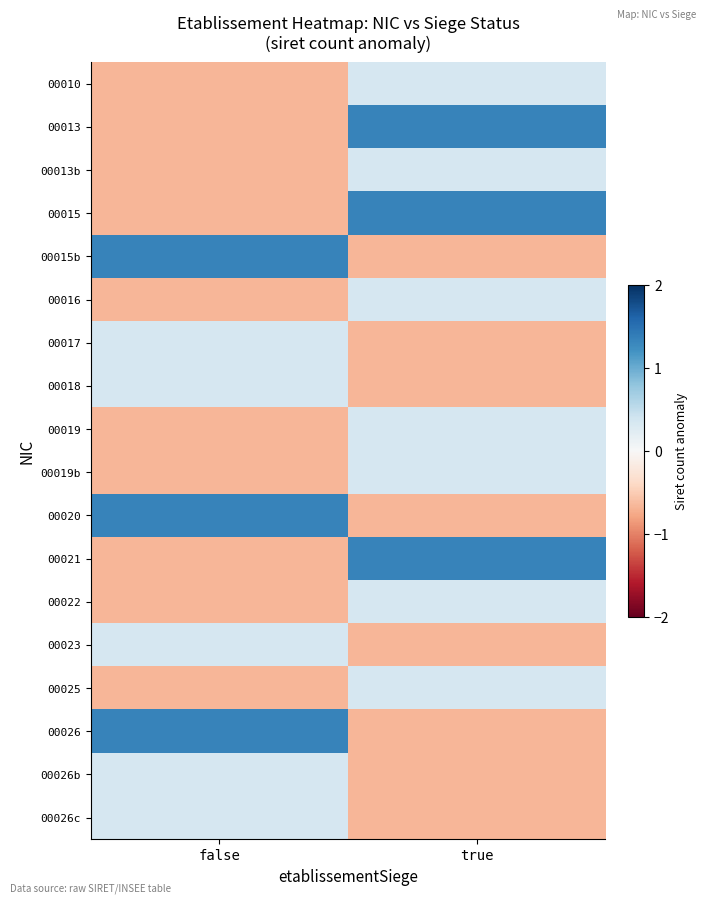

What is the difference between the highest and lowest values at false?

2.0